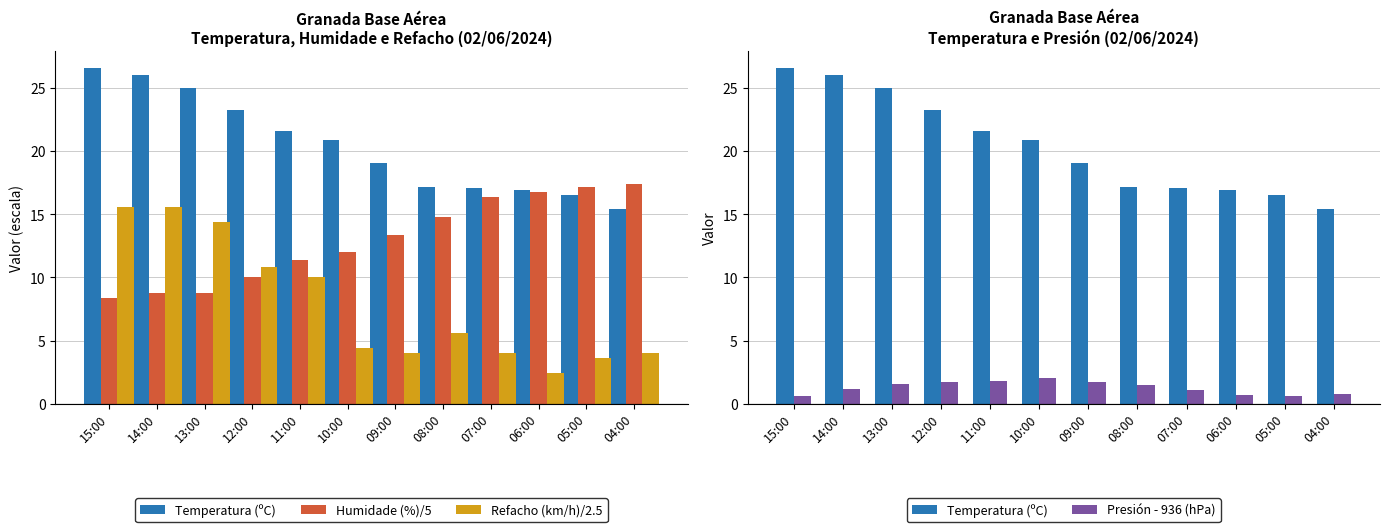

What is the minimum value for Humidade (%)/5?

8.4